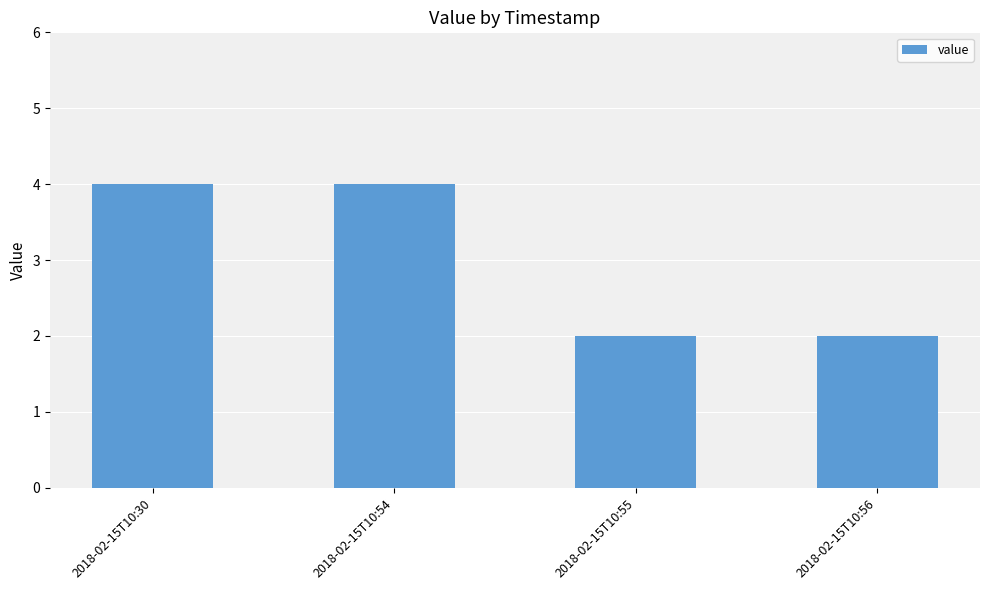

What is the sum of all values?

12